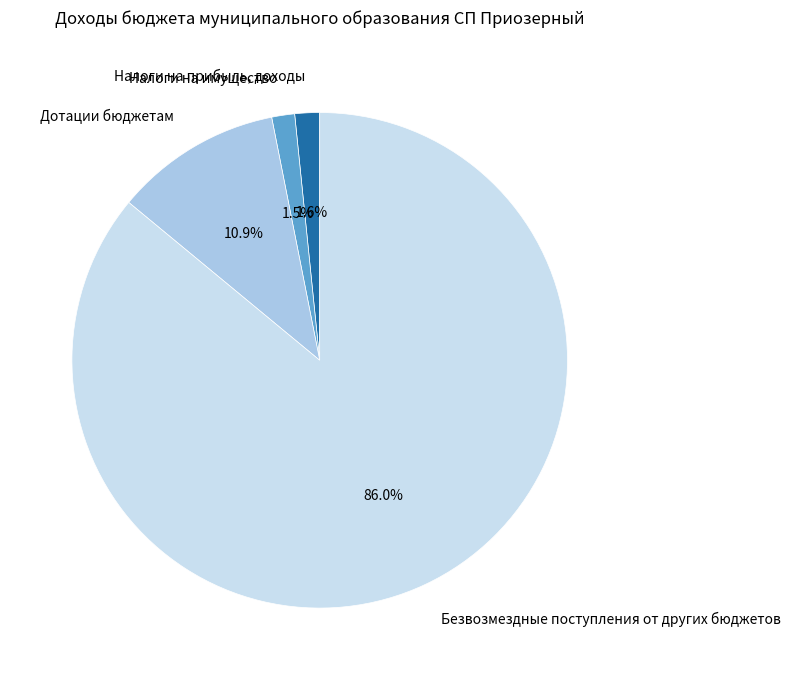

To the nearest percent, what is the average slice percentage?

25%